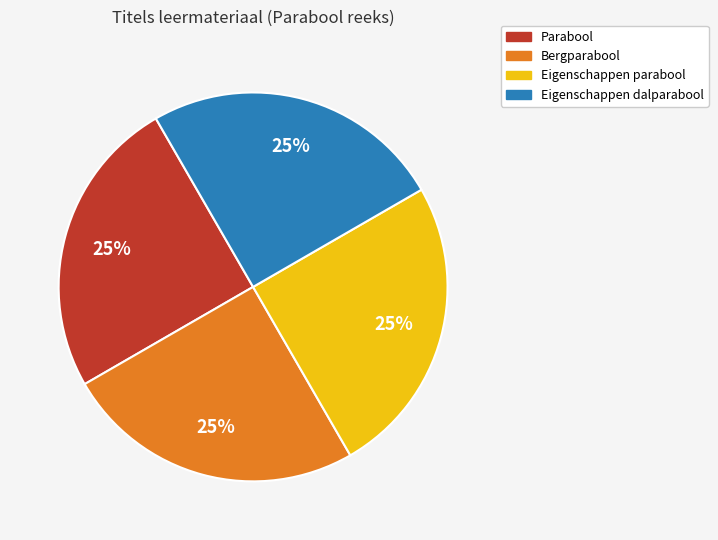

Approximately how many times larger is the value at Parabool compared to Eigenschappen dalparabool?

1.0